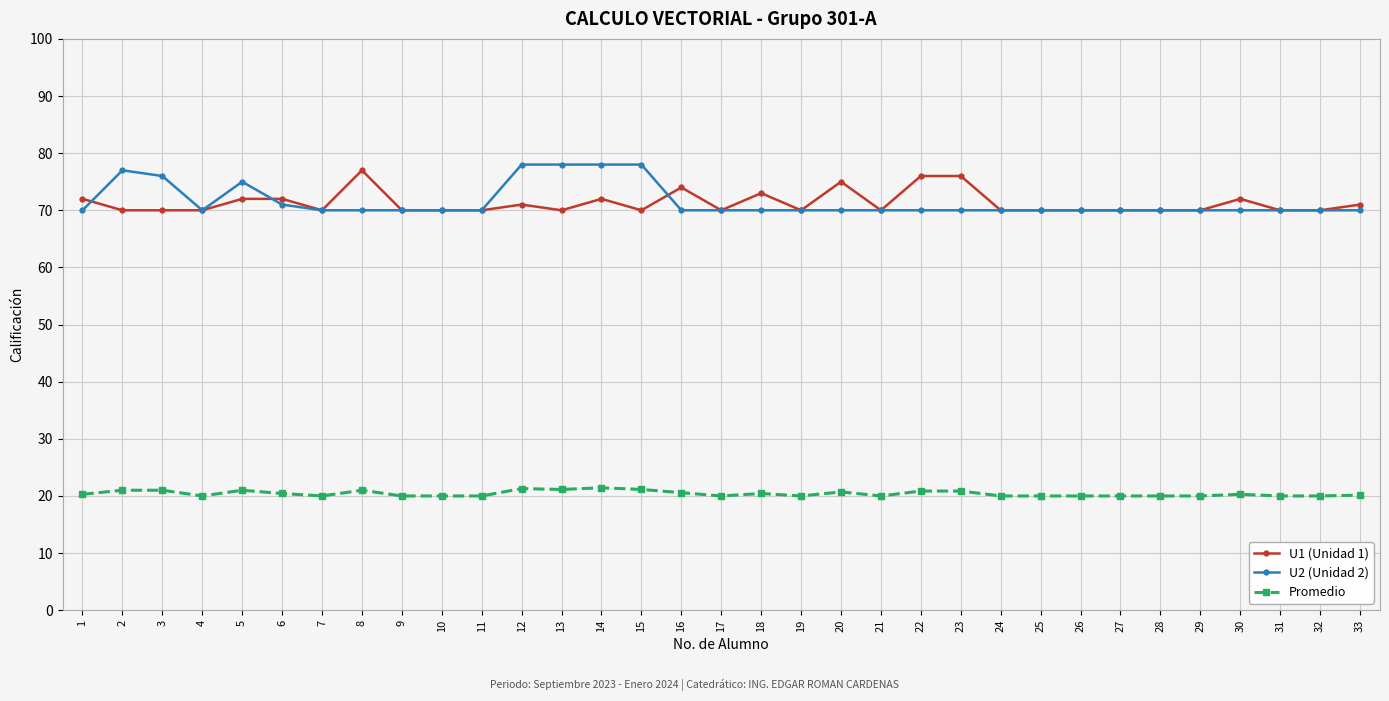

Which series has the widest spread of values?

U2 (Unidad 2)